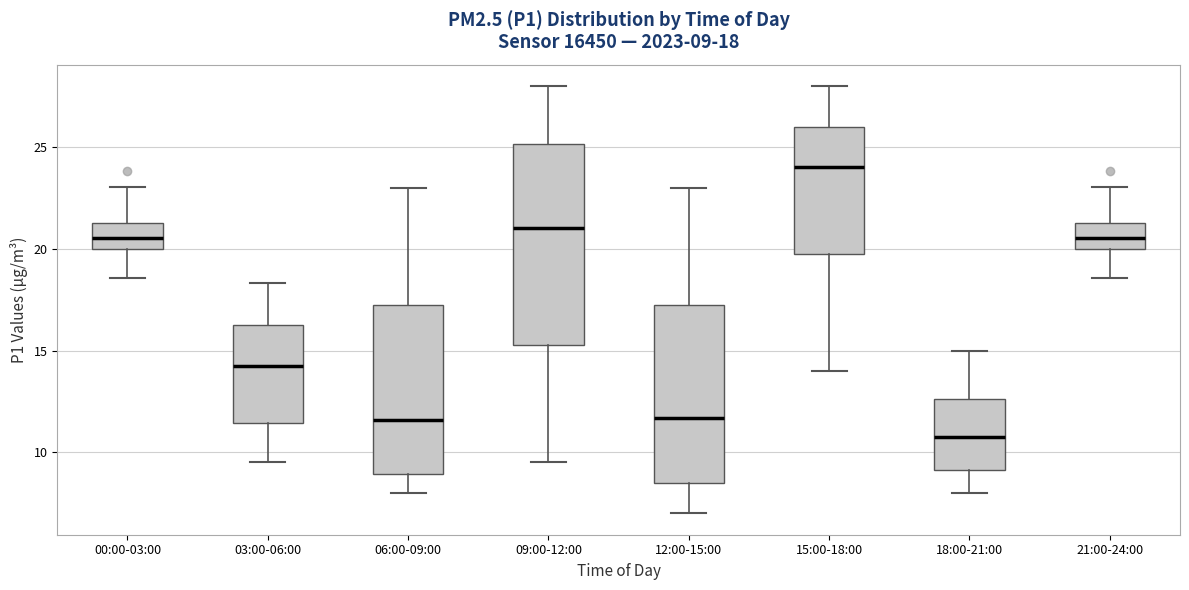

Which box's median line is the lowest?

18:00-21:00